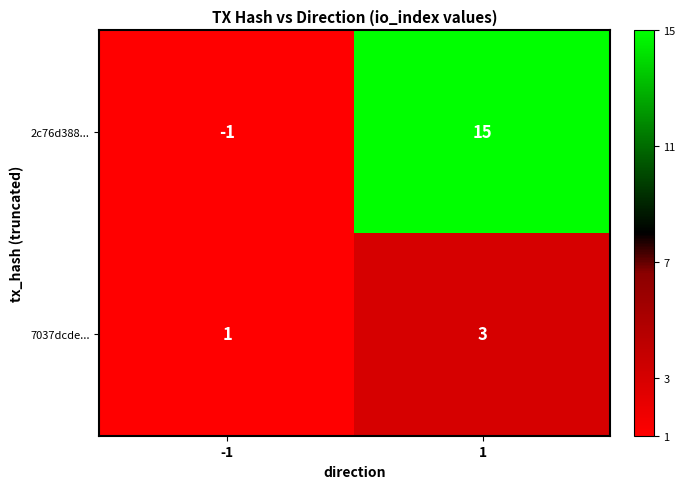

Reading left to right, what are all the values shown in this chart?

2c76d388...: -1=-1	1=15
7037dcde...: -1=1	1=3